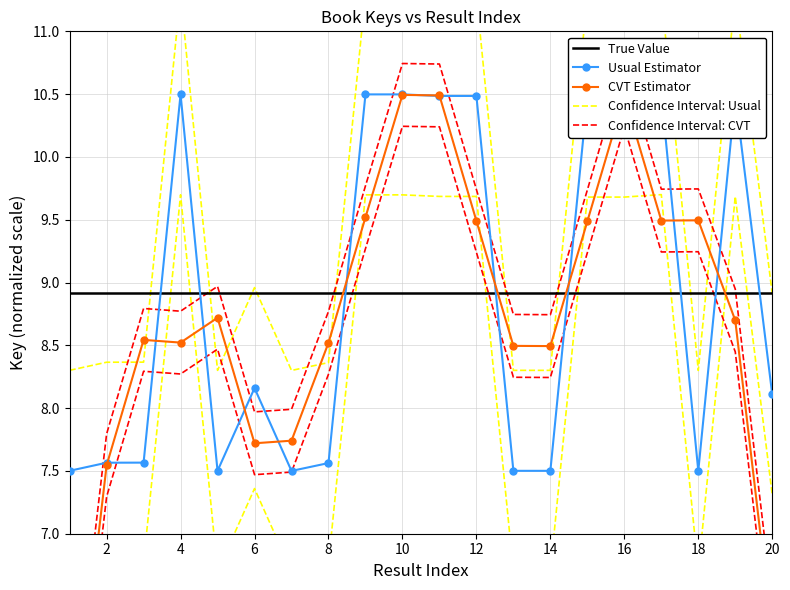

The value of Confidence Interval: CVT at 16 is 5.8. True or false?

False